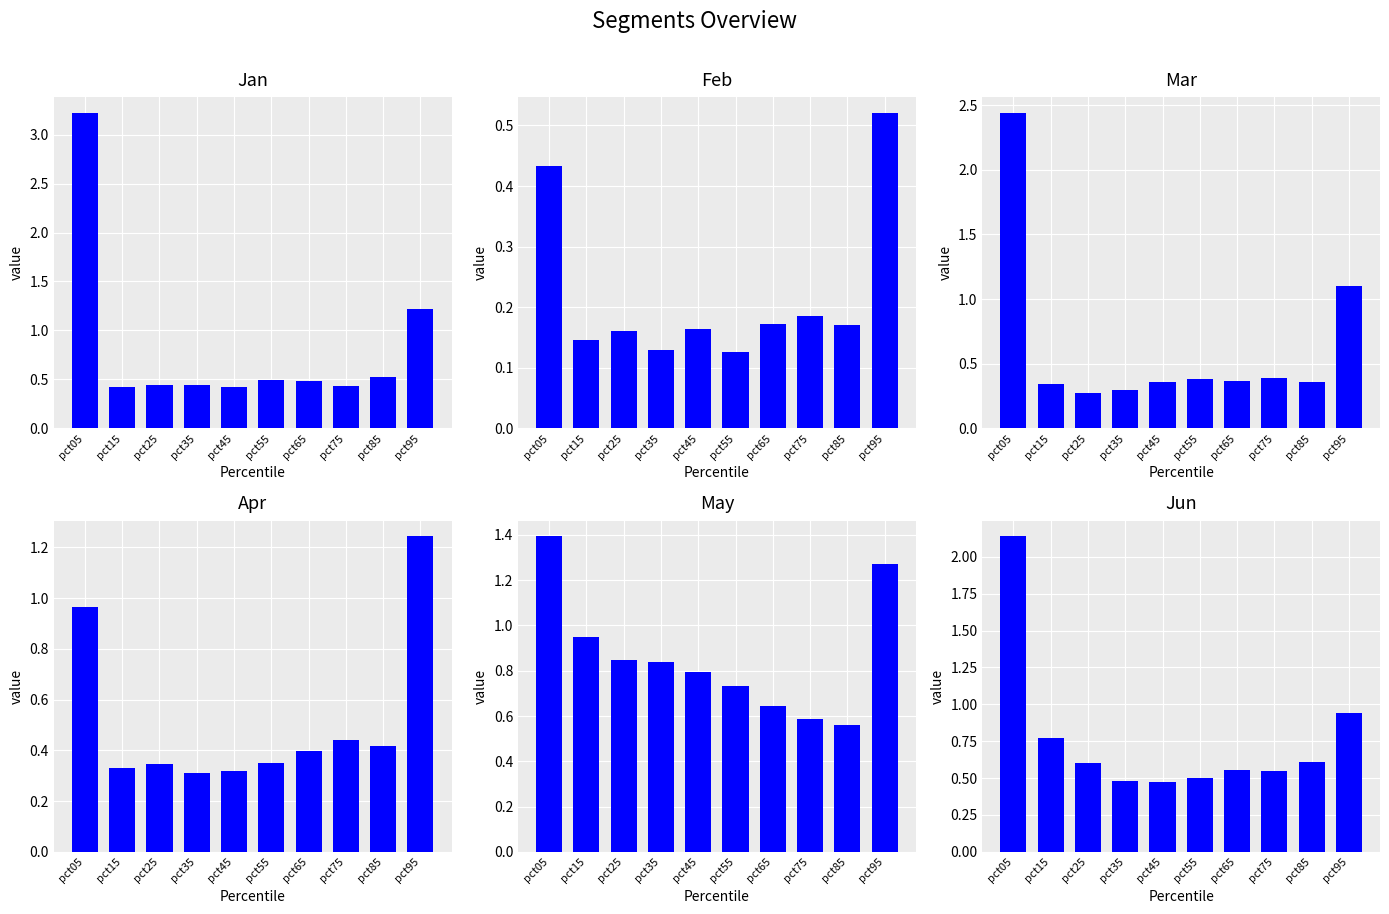

Which category has the highest value across all series?

pct05